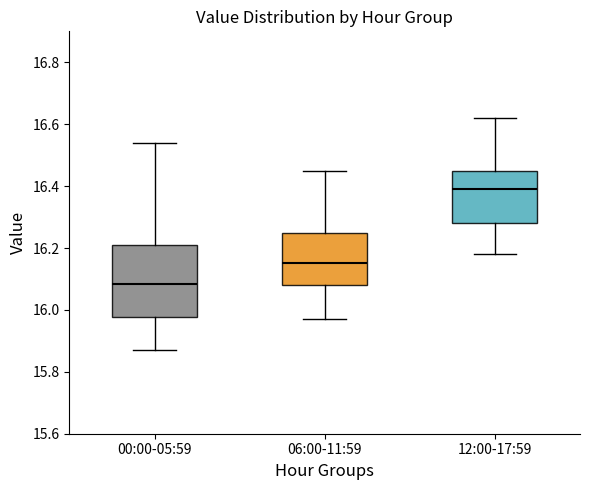

Which box has the lowest median line?

00:00-05:59